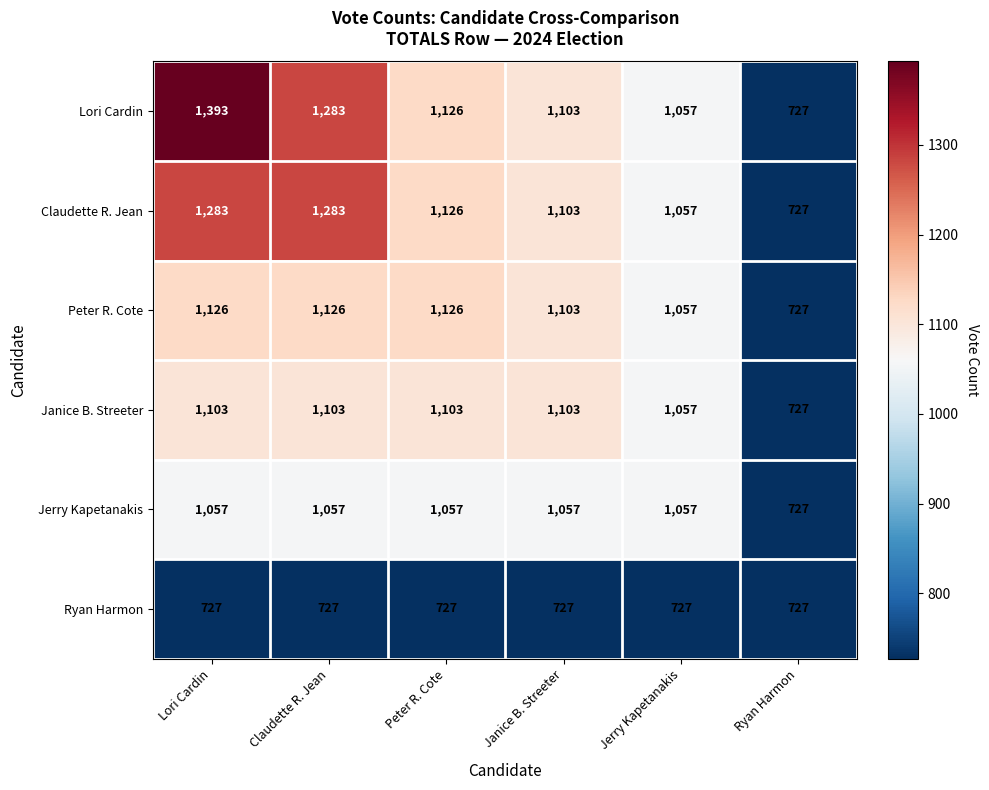

Is it true that Jerry Kapetanakis equals 1057 at Peter R. Cote?

True